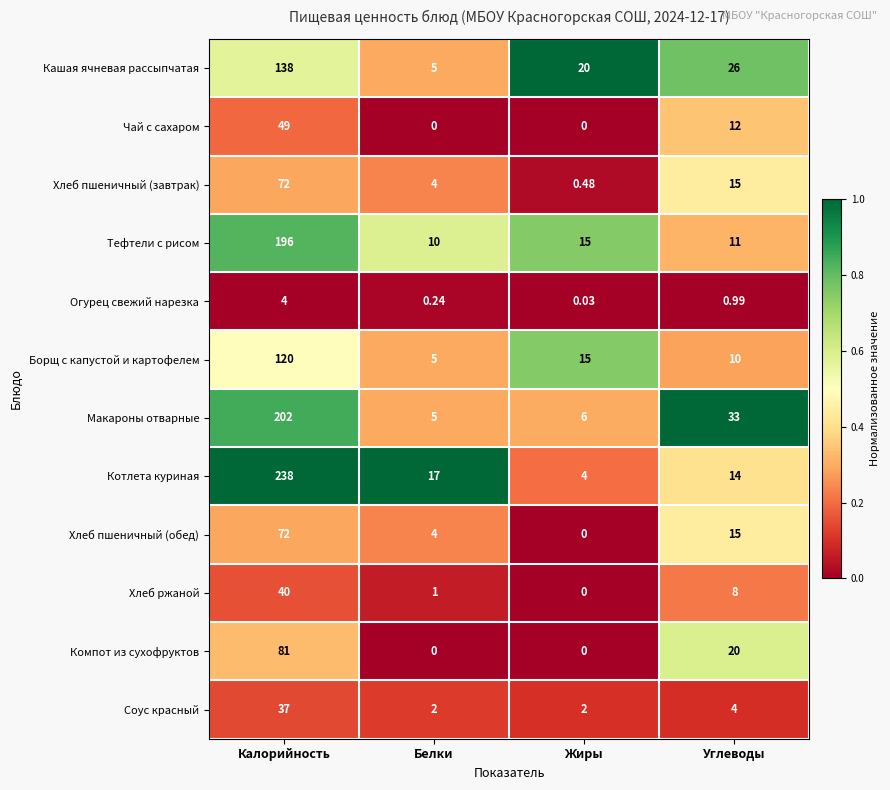

Rank the categories by Макароны отварные value from lowest to highest.

Белки, Жиры, Углеводы, Калорийность